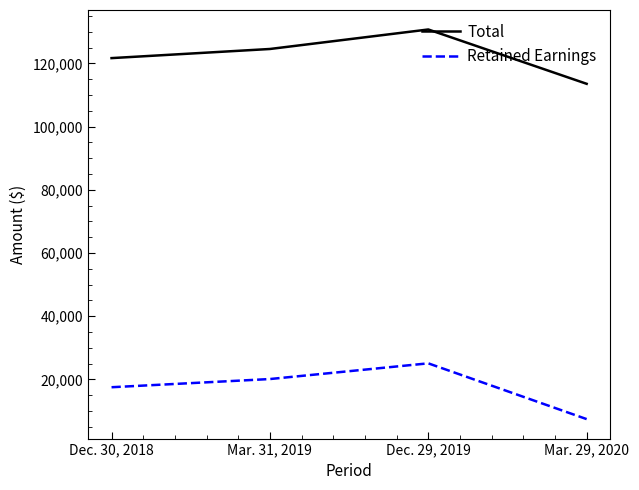

The value of Retained Earnings at Mar. 31, 2019 is 20119. True or false?

True